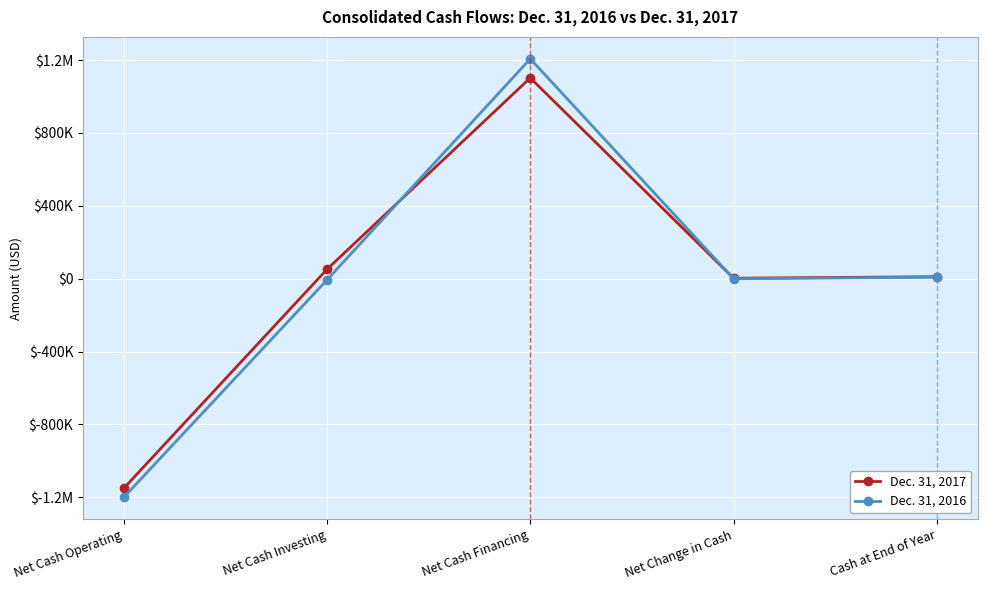

What is the maximum value for Dec. 31, 2016?

1206903